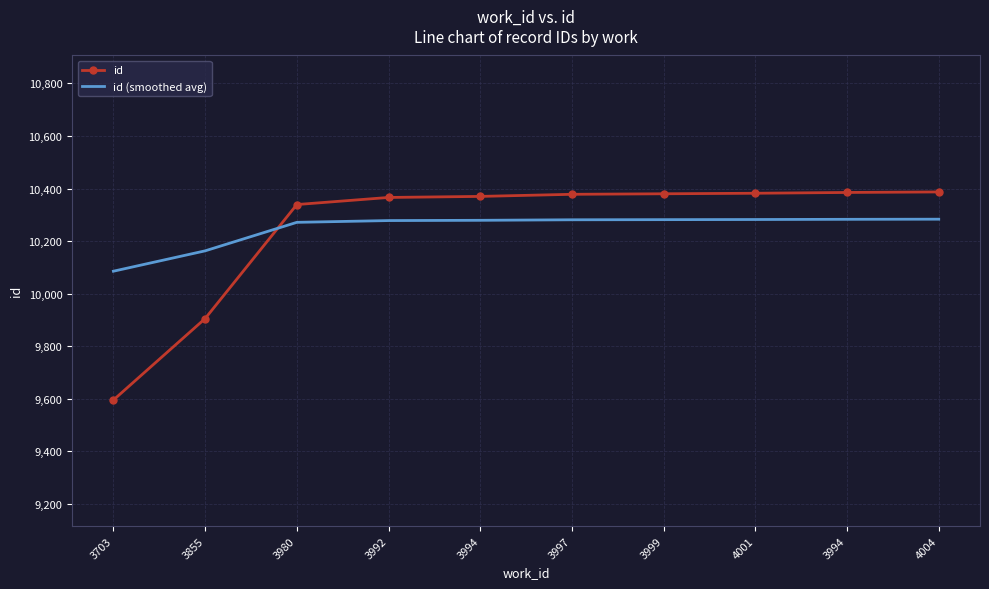

List the series in order of their peak value, lowest first.

id (smoothed avg), id